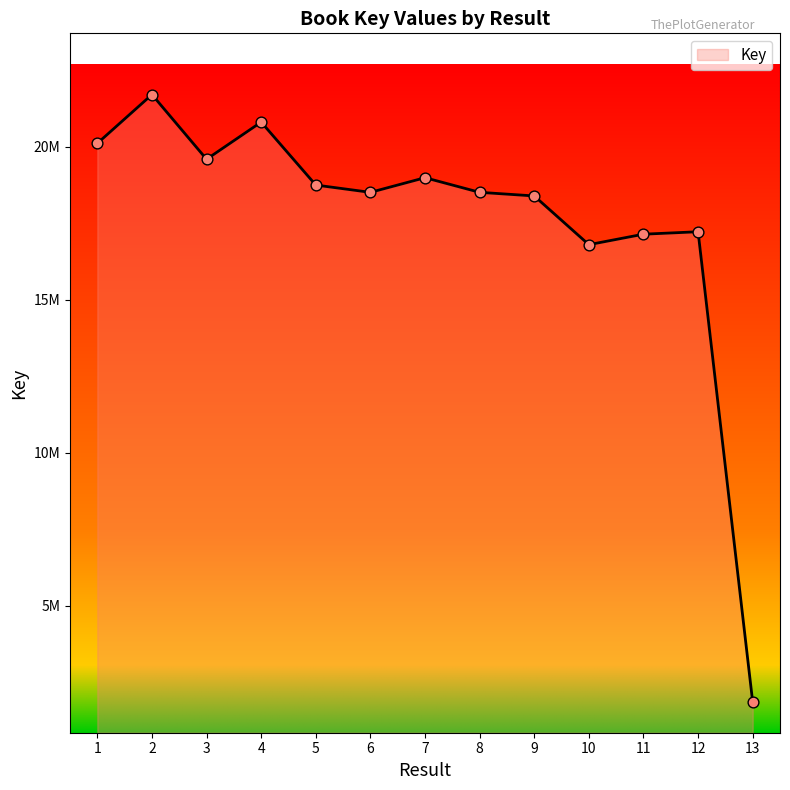

Approximately how many times larger is the value at 2 compared to 9?

1.2